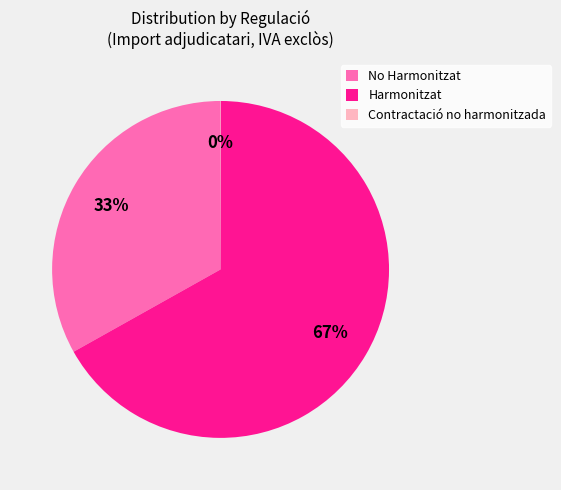

What is the majority slice?

Harmonitzat